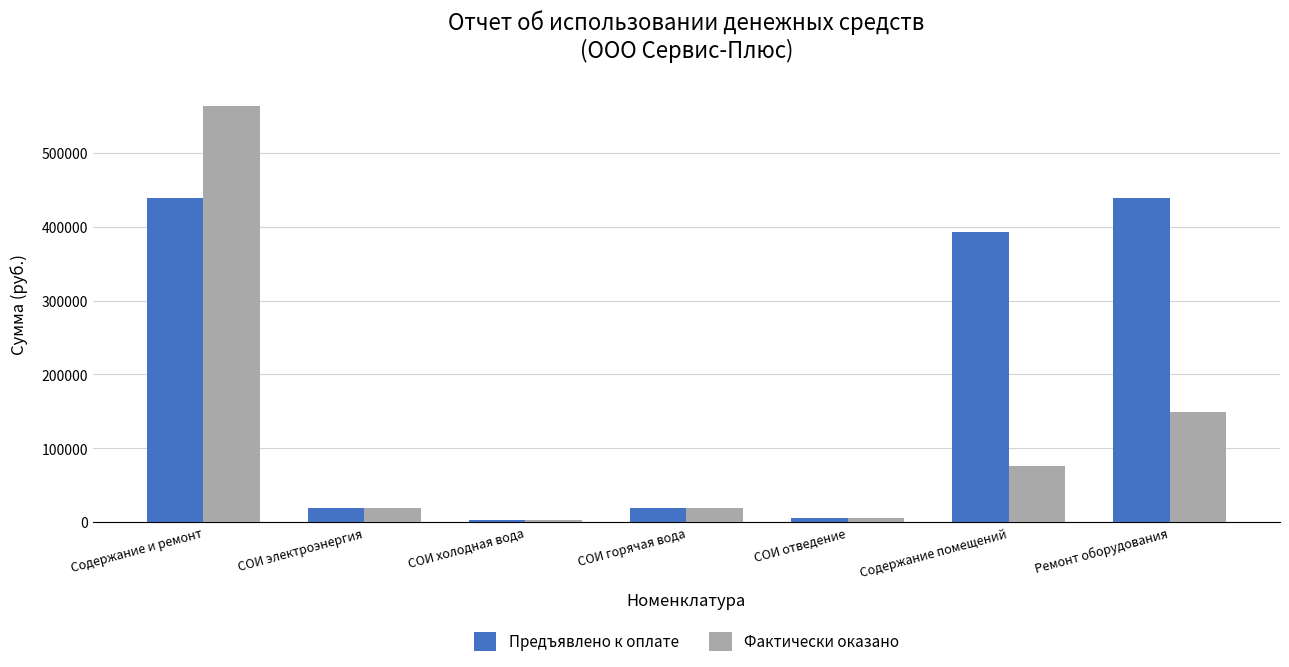

What are all the series names shown in the legend?

Предъявлено к оплате, Фактически оказано